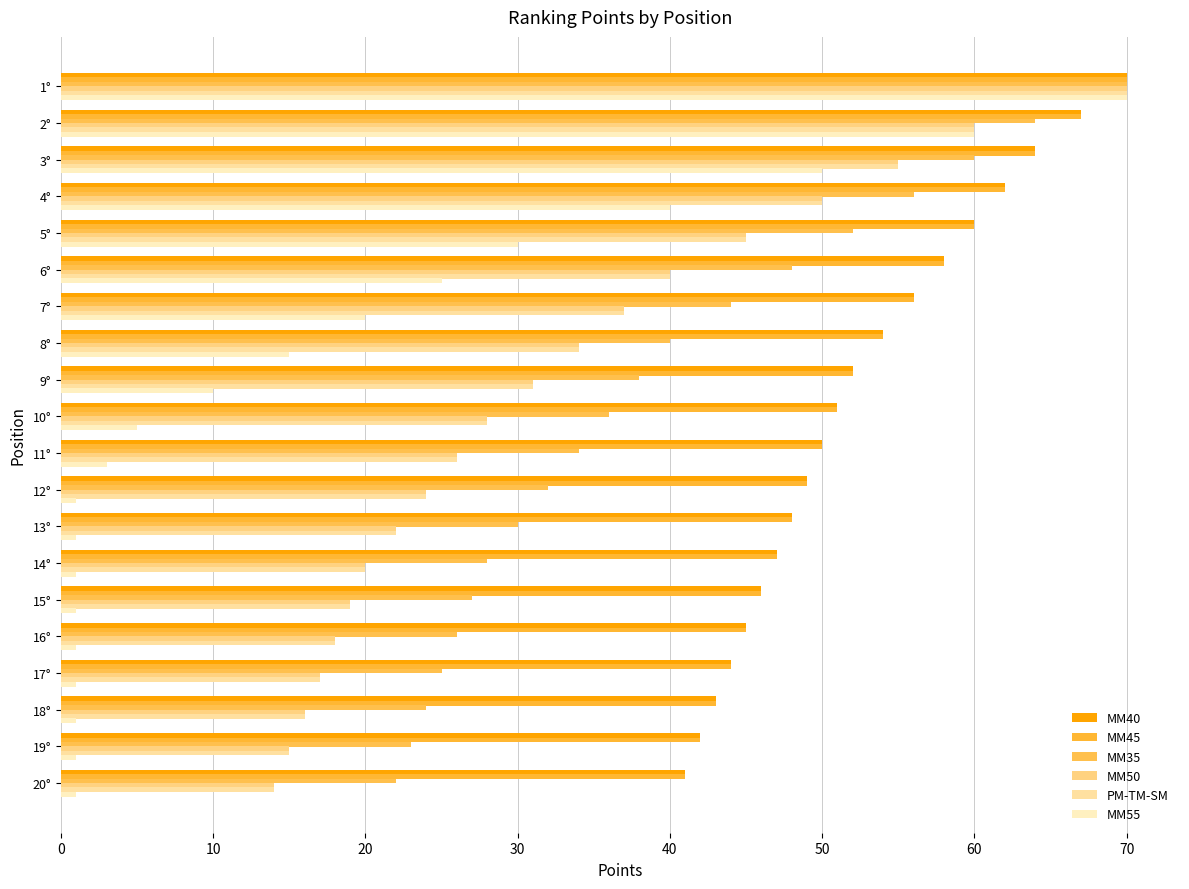

What is the difference between the second highest and minimum values in the MM45 series?

26